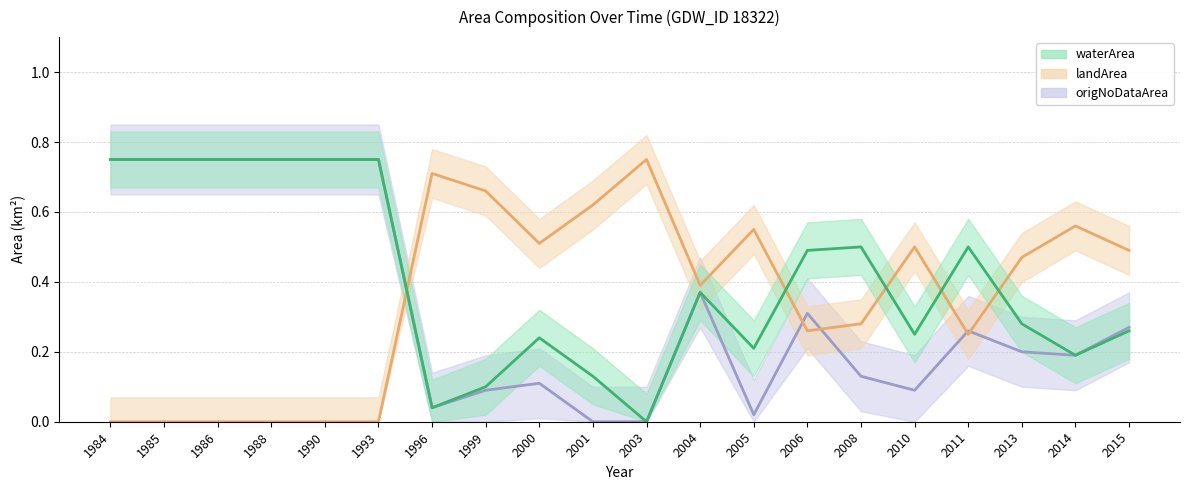

How many interior local valleys does the landArea series have?

4